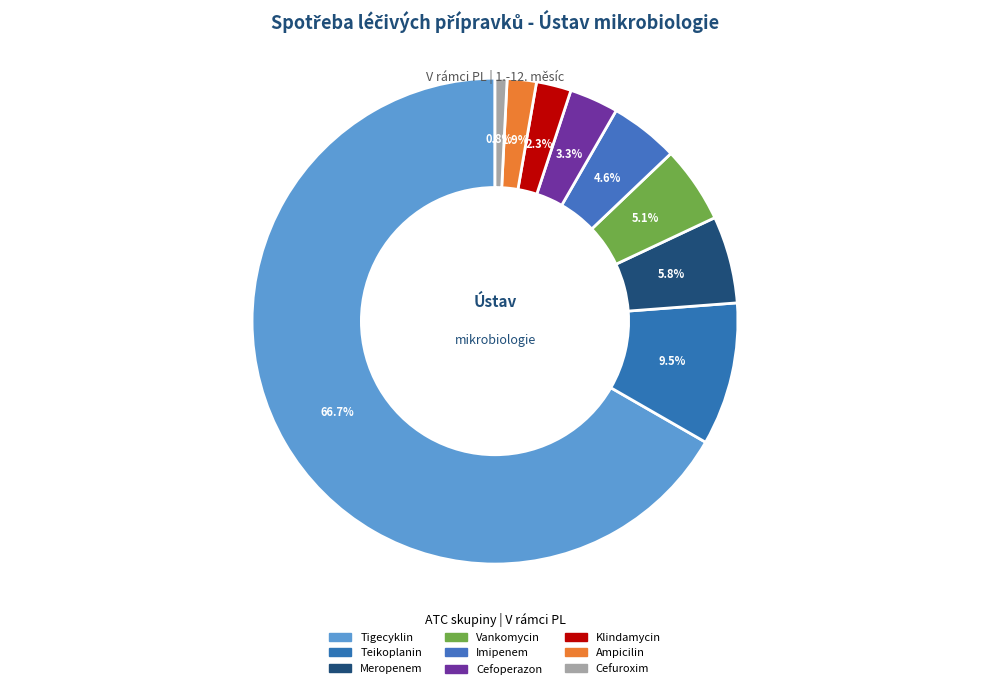

How many slices are in this pie chart?

9